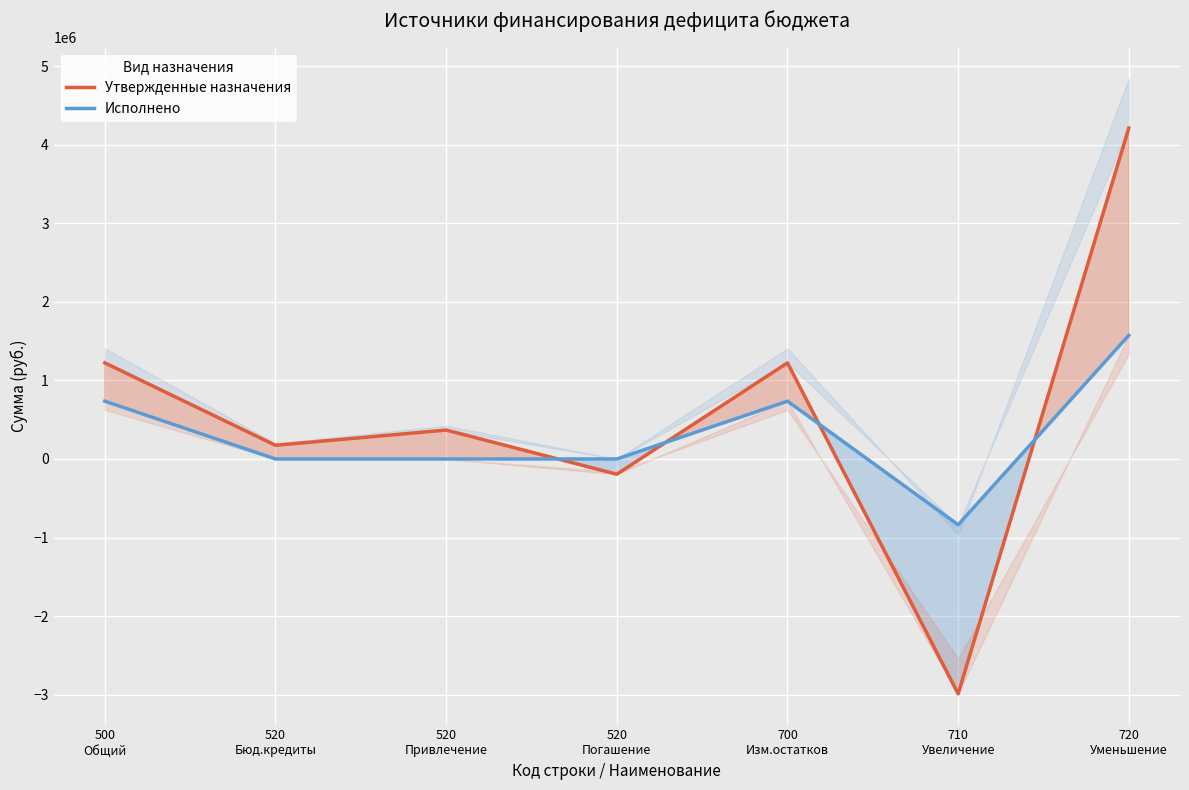

Is it true that Исполнено equals 415527.9 at 500
Общий?

False